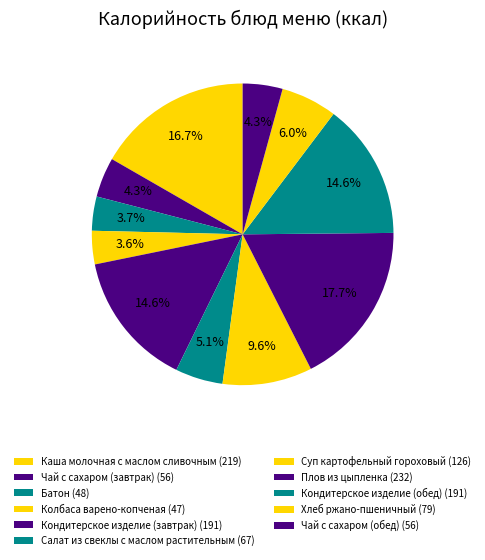

Count the number of slices in the pie.

11